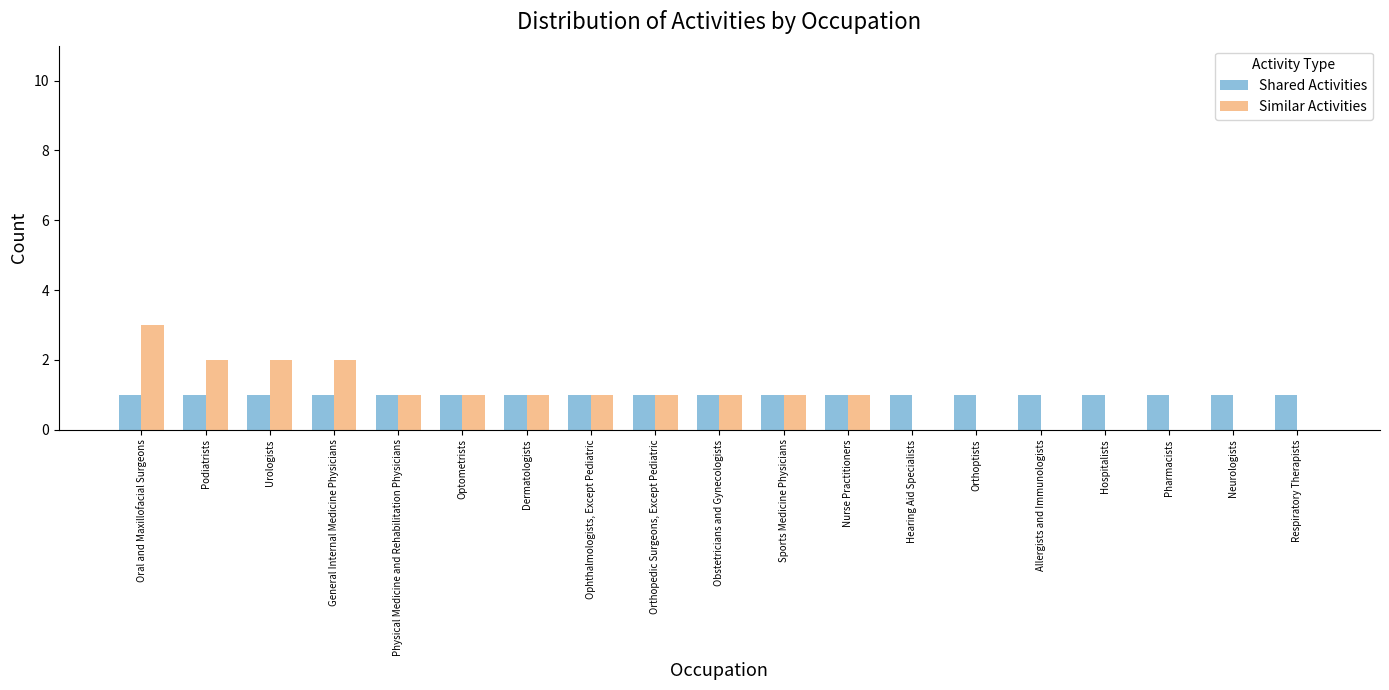

Which series changed the most between Sports Medicine Physicians and Hearing Aid Specialists?

Similar Activities